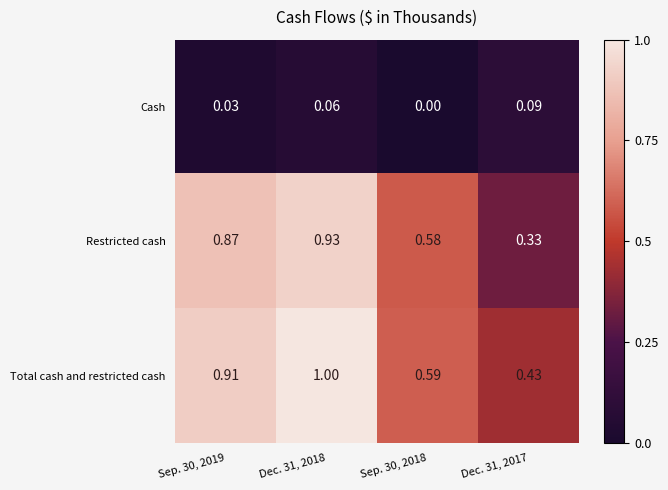

Count the number of categories in the chart.

4